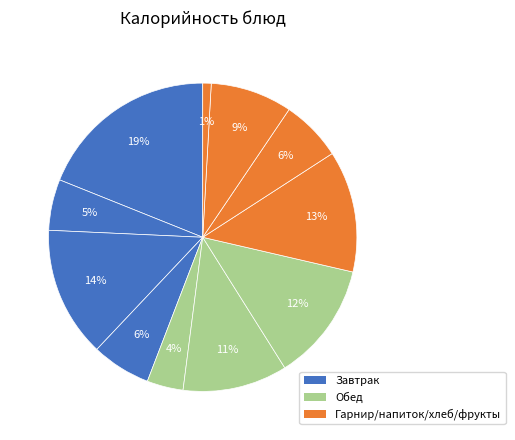

How many segments does this pie chart have?

11